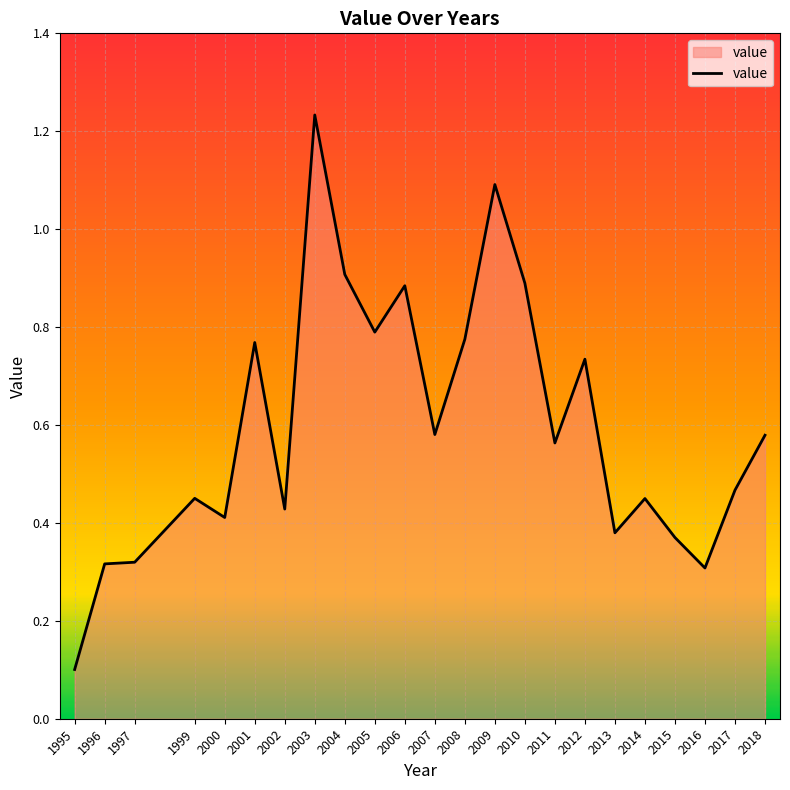

Is it true that the value at 2015 is 0.4?

True